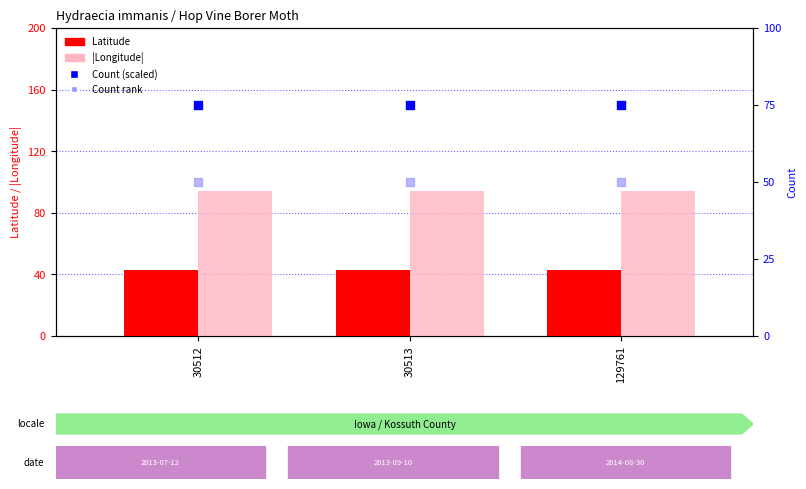

At how many categories does at least one series exceed 92?

3